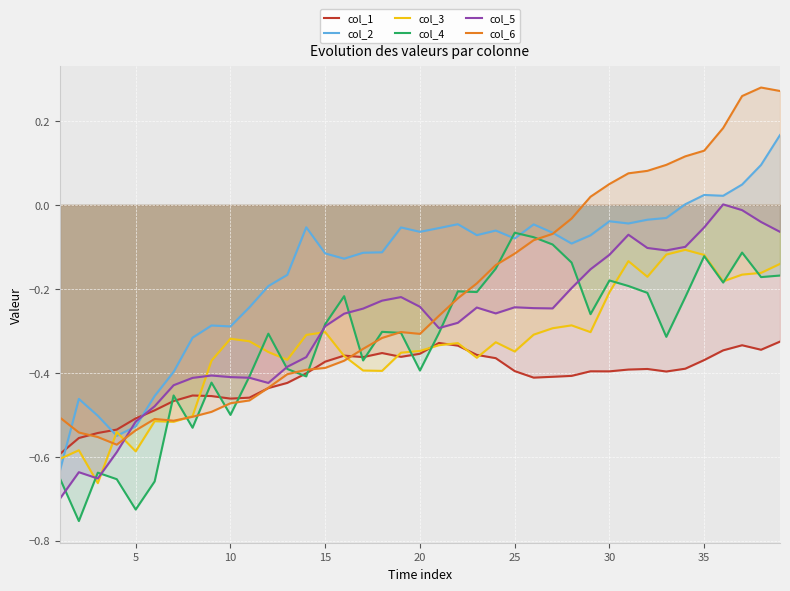

Which series has the largest range (max minus min)?

col_6